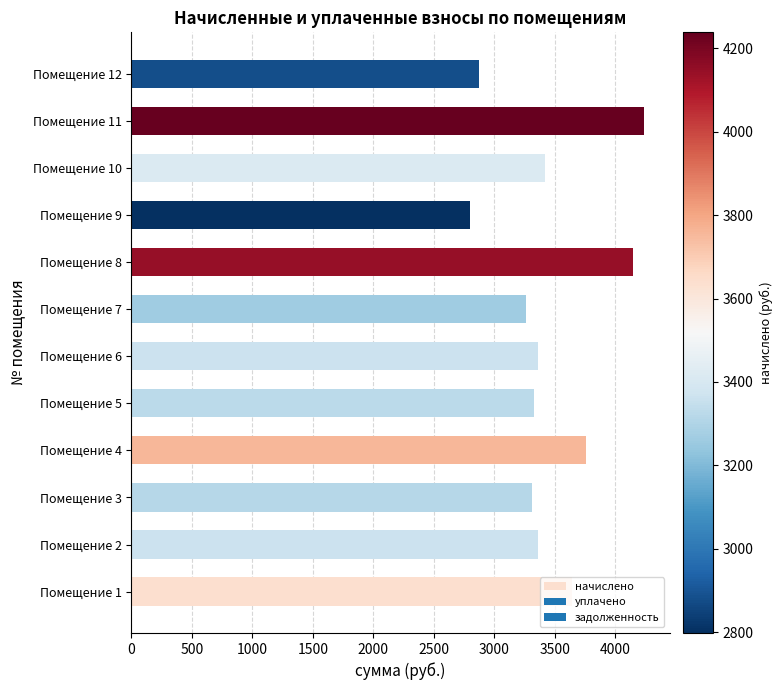

What is the change in value from Помещение 2 to Помещение 7?

-103.4